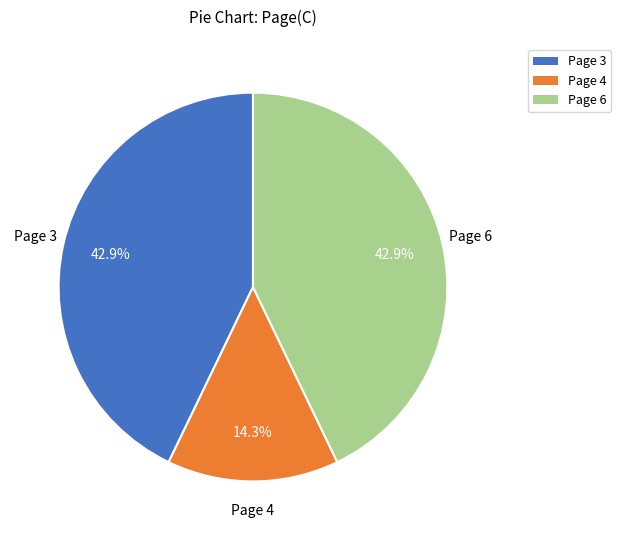

Does any single category account for the majority?

No